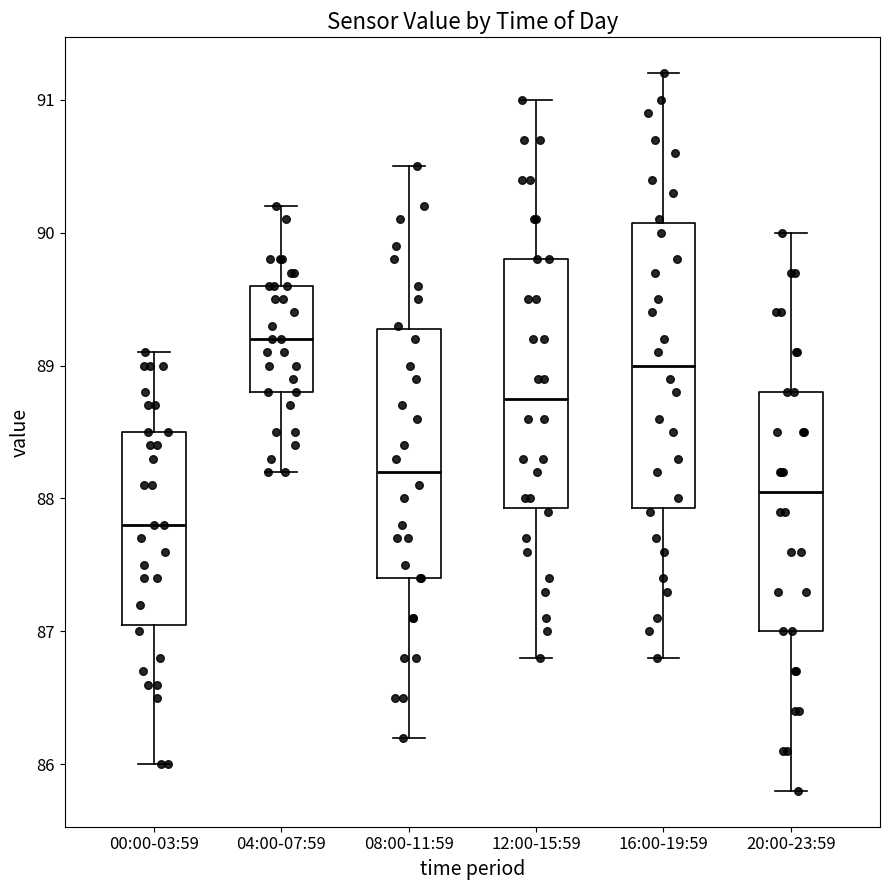

Reading left to right, transcribe this box plot: for each box, give where its median line is, the range the box spans, and where its two whiskers end, as read against the y-axis. The values are not printed on the chart, so give them approximately, as read against the axis.

00:00-03:59: median 87.8, box 87.1 to 88.5, whiskers 86.0 to 89.1
04:00-07:59: median 89.2, box 88.8 to 89.6, whiskers 88.2 to 90.2
08:00-11:59: median 88.2, box 87.4 to 89.3, whiskers 86.2 to 90.5
12:00-15:59: median 88.8, box 87.9 to 89.8, whiskers 86.8 to 91.0
16:00-19:59: median 89.0, box 87.9 to 90.1, whiskers 86.8 to 91.2
20:00-23:59: median 88.1, box 87.0 to 88.8, whiskers 85.8 to 90.0